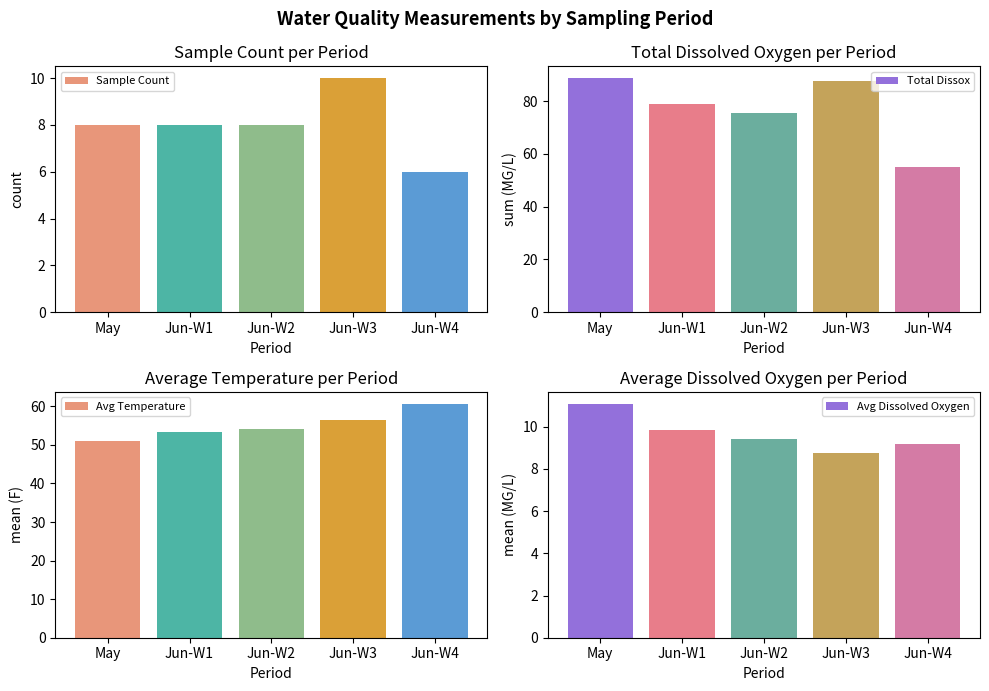

What are all the series names shown in the legend?

count, Sample Count, Total Dissox, Avg Temperature, Avg Dissolved Oxygen